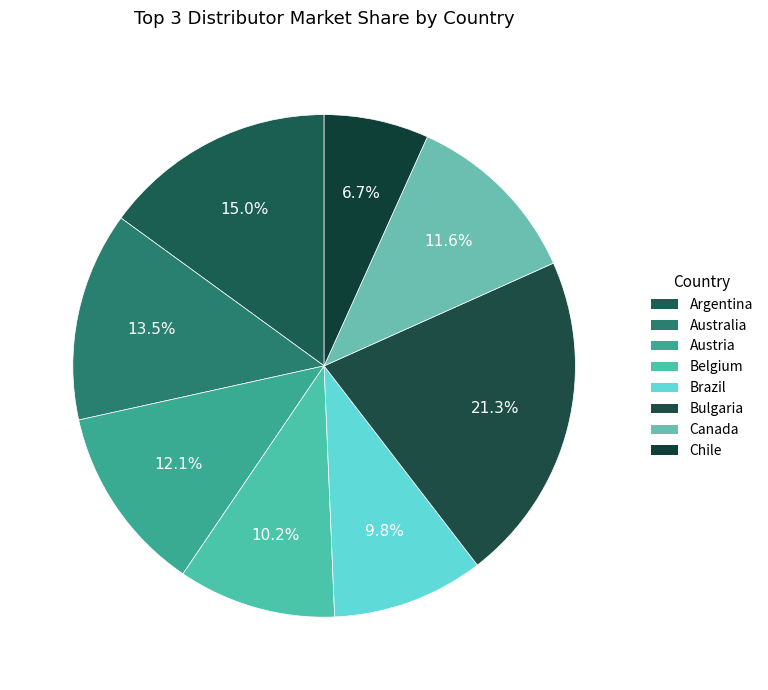

Approximately how many times larger is the value at Austria compared to Belgium?

1.2